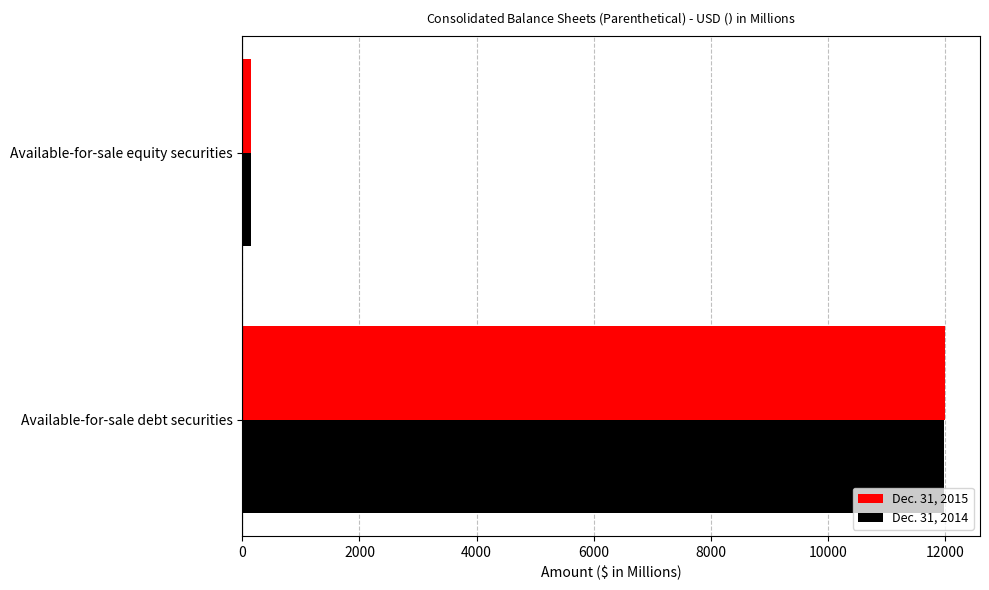

Which series has the widest spread of values?

Dec. 31, 2015